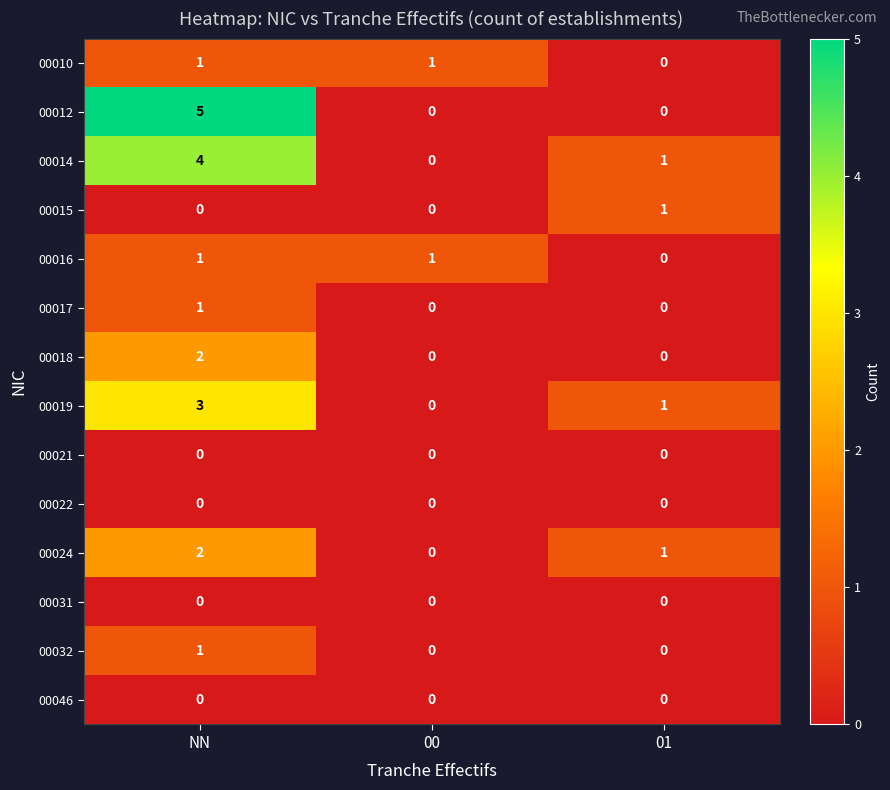

What is the difference between the highest and lowest values at 01?

1